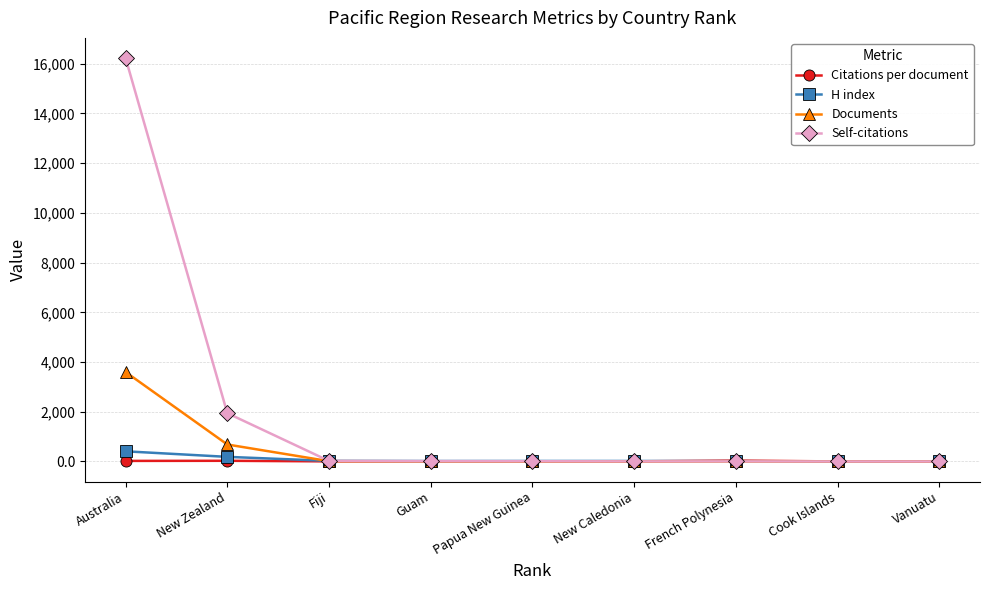

What is the maximum value for Self-citations?

16226.0